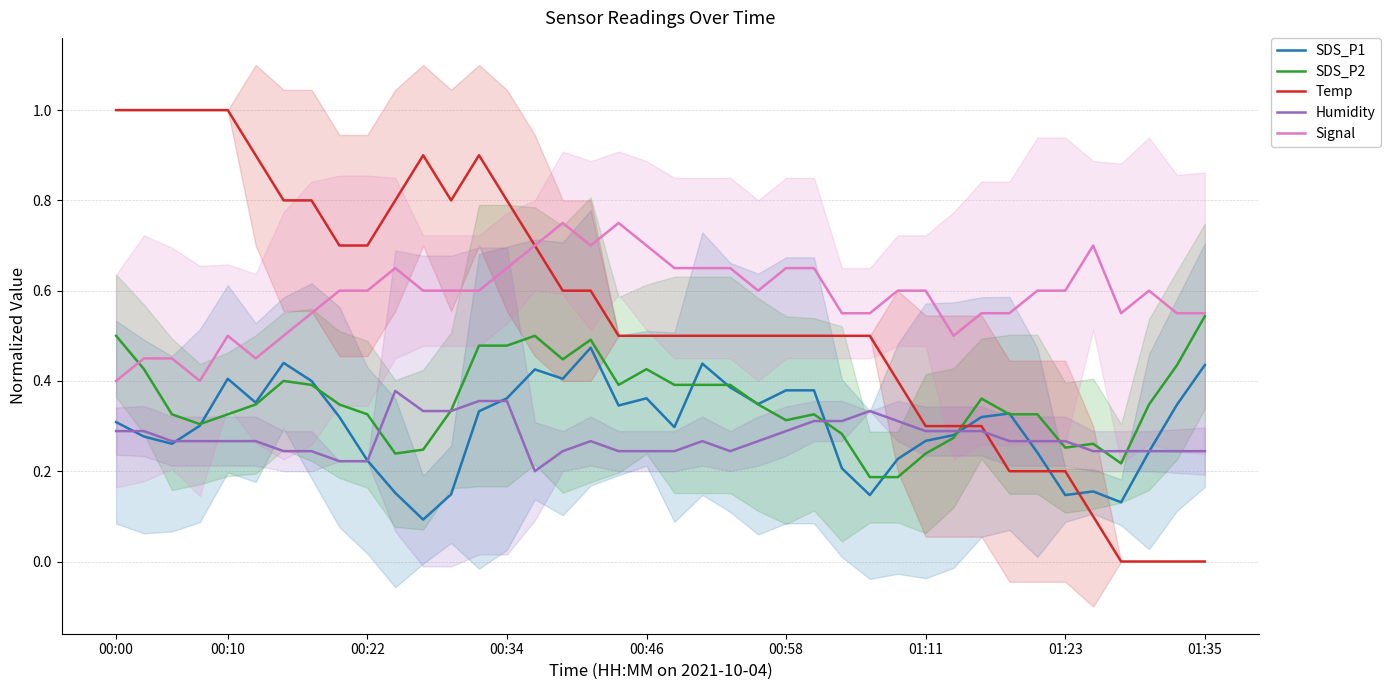

Which series has the widest spread of values?

Temp